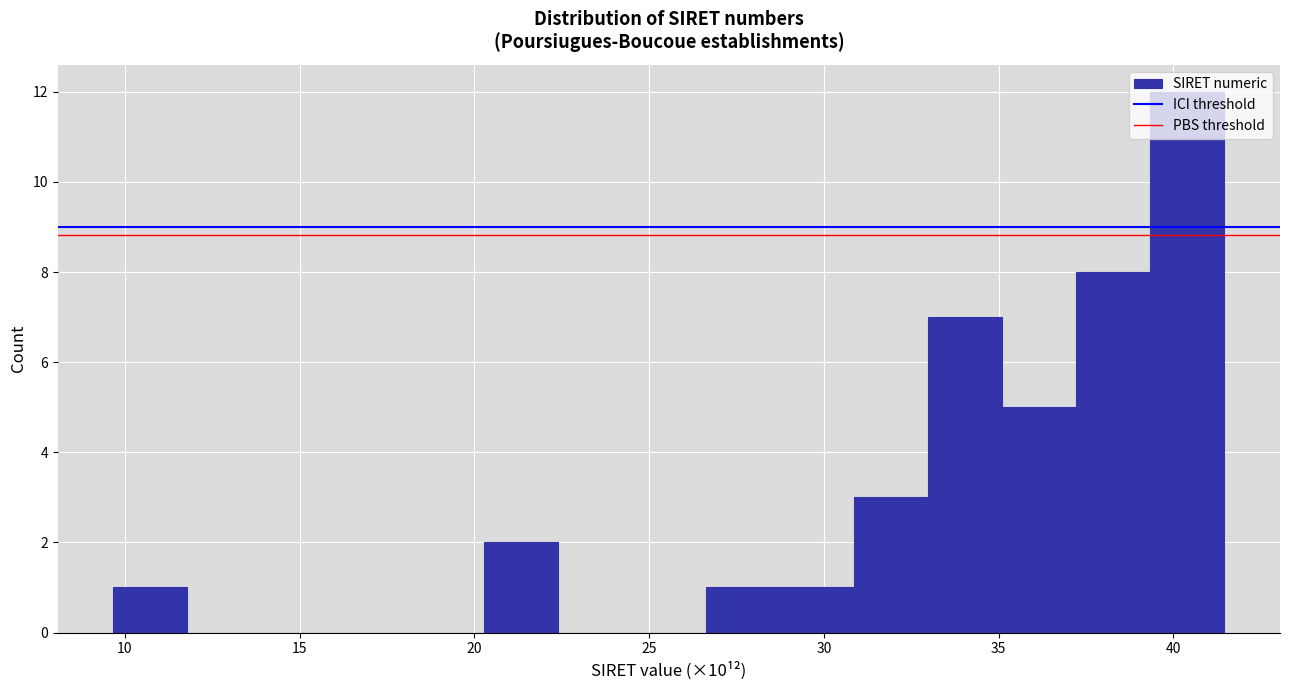

How tall is the bar that spans 31.0 to 33.0 on the x-axis? Neither the bar edges nor the heights are printed on the chart, so give them approximately, as read against the axes.

3